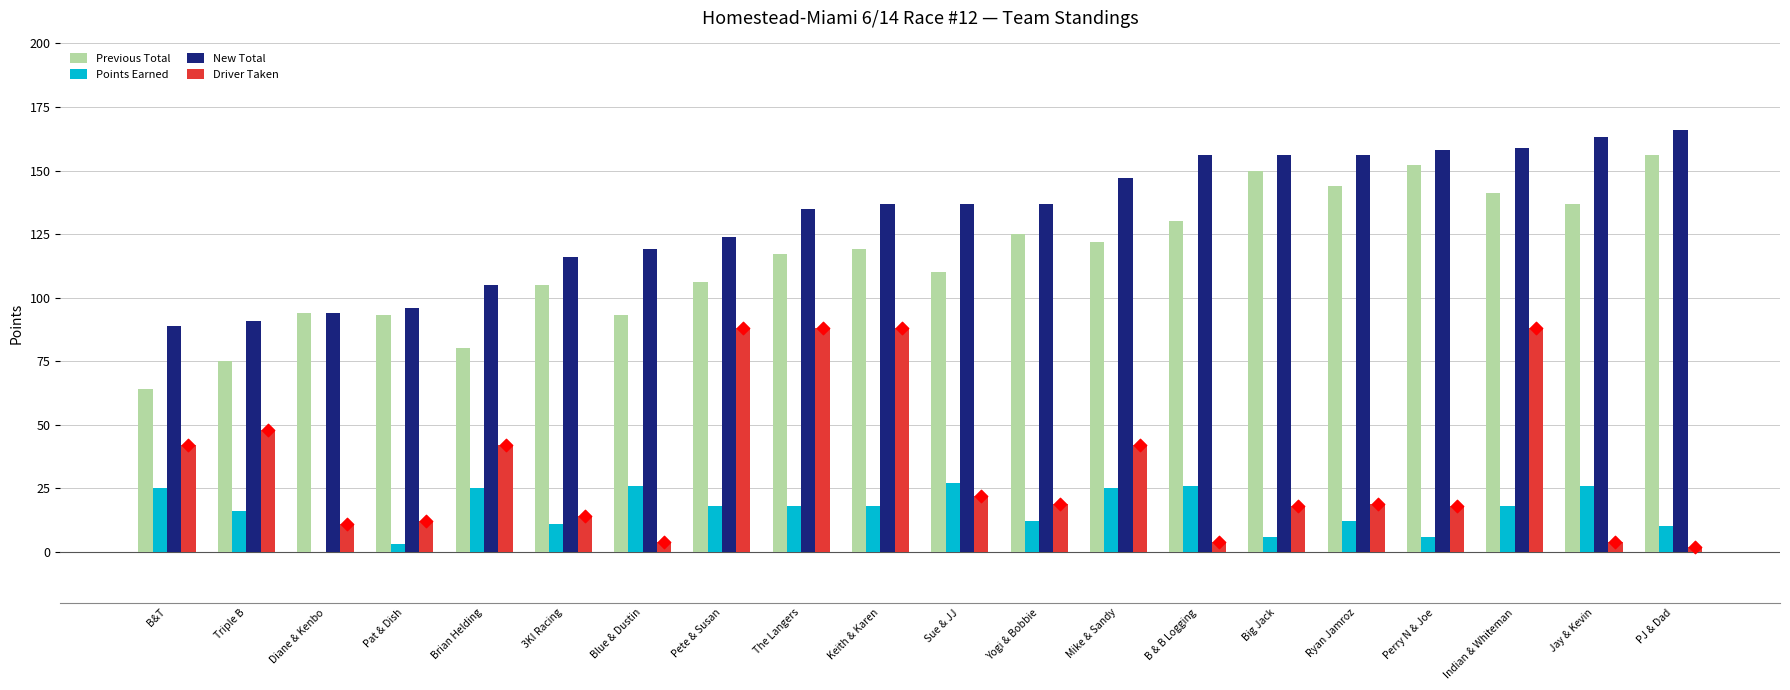

Which series has the largest total across all categories?

New Total